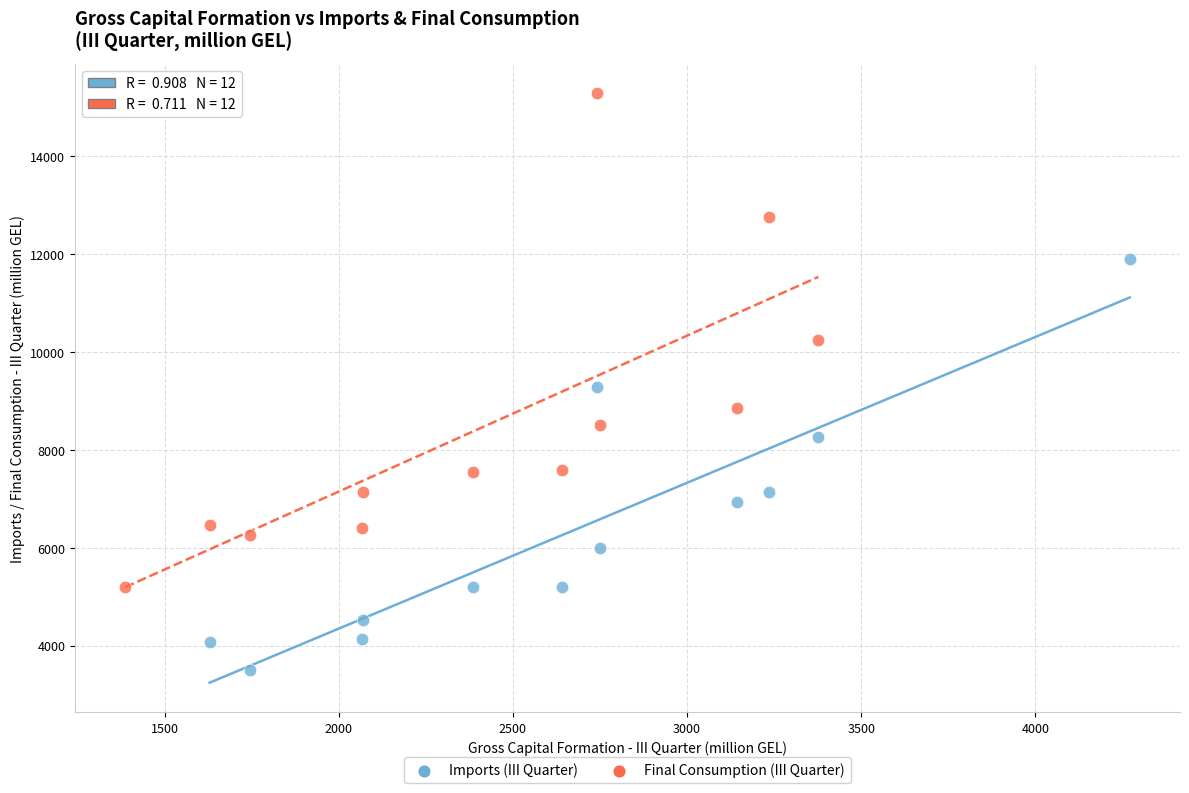

Which series contains the highest Y value?

Final Consumption (III Quarter)